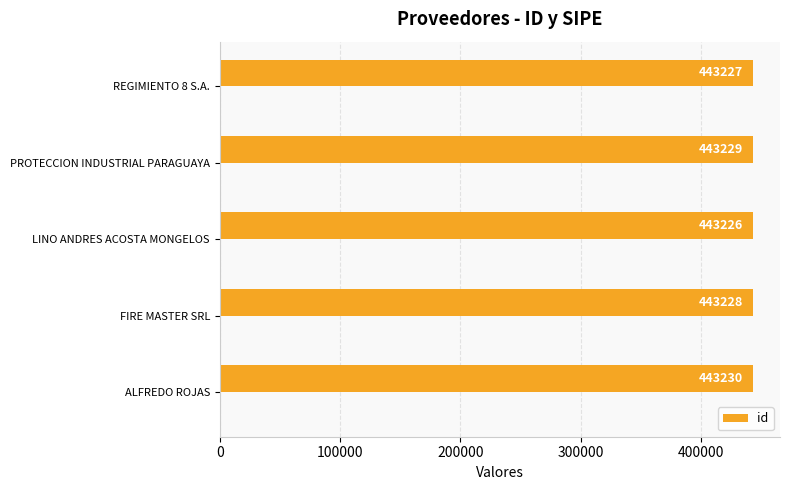

What is the approximate value of id at FIRE MASTER SRL?

443228